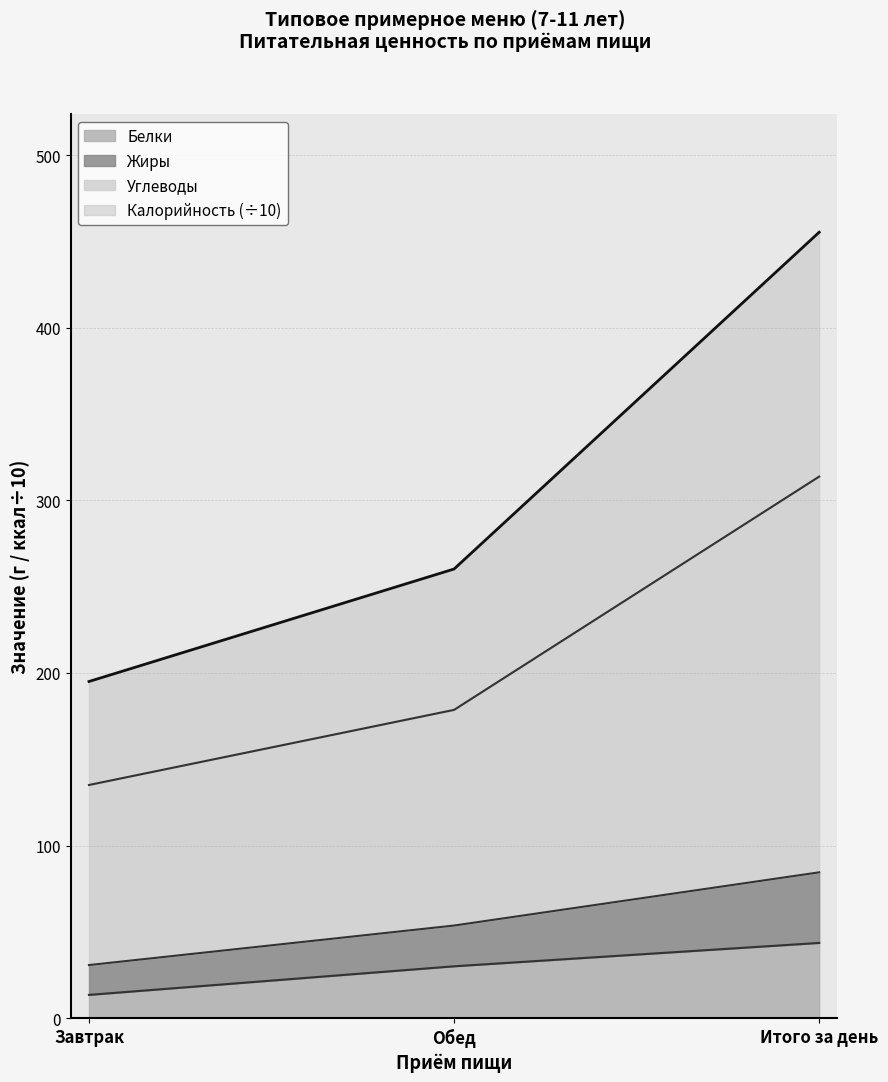

The value of Белки at Обед is 30.1. True or false?

True